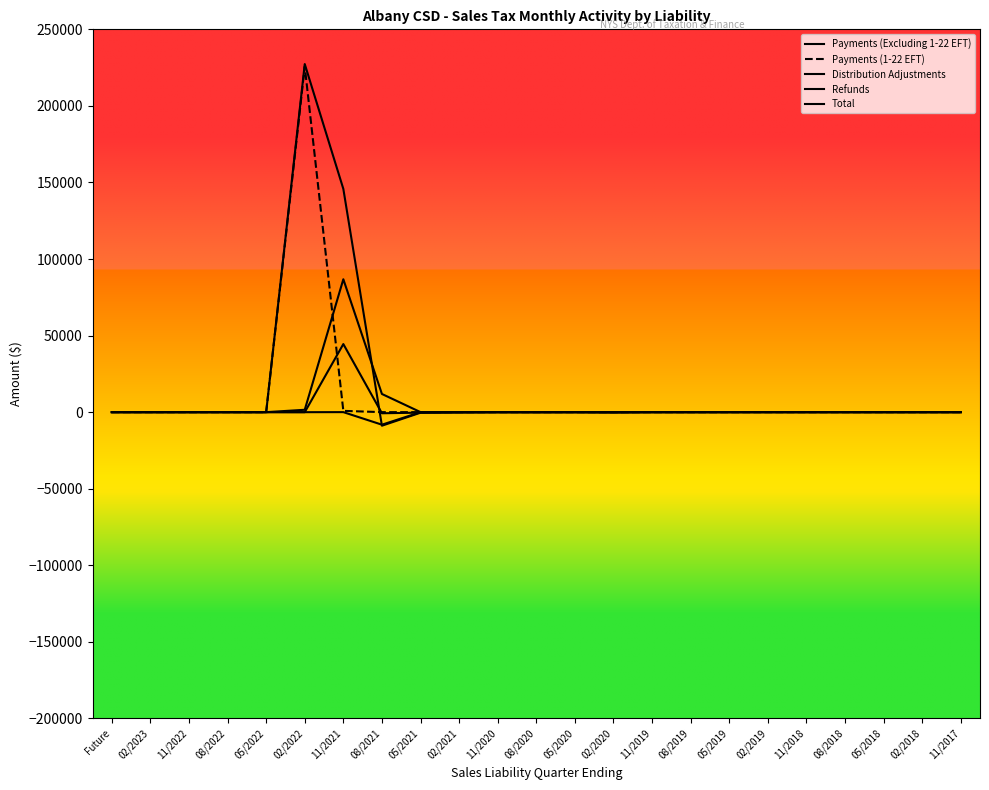

What is the spread (max minus min) of values at 05/2018?

0.4